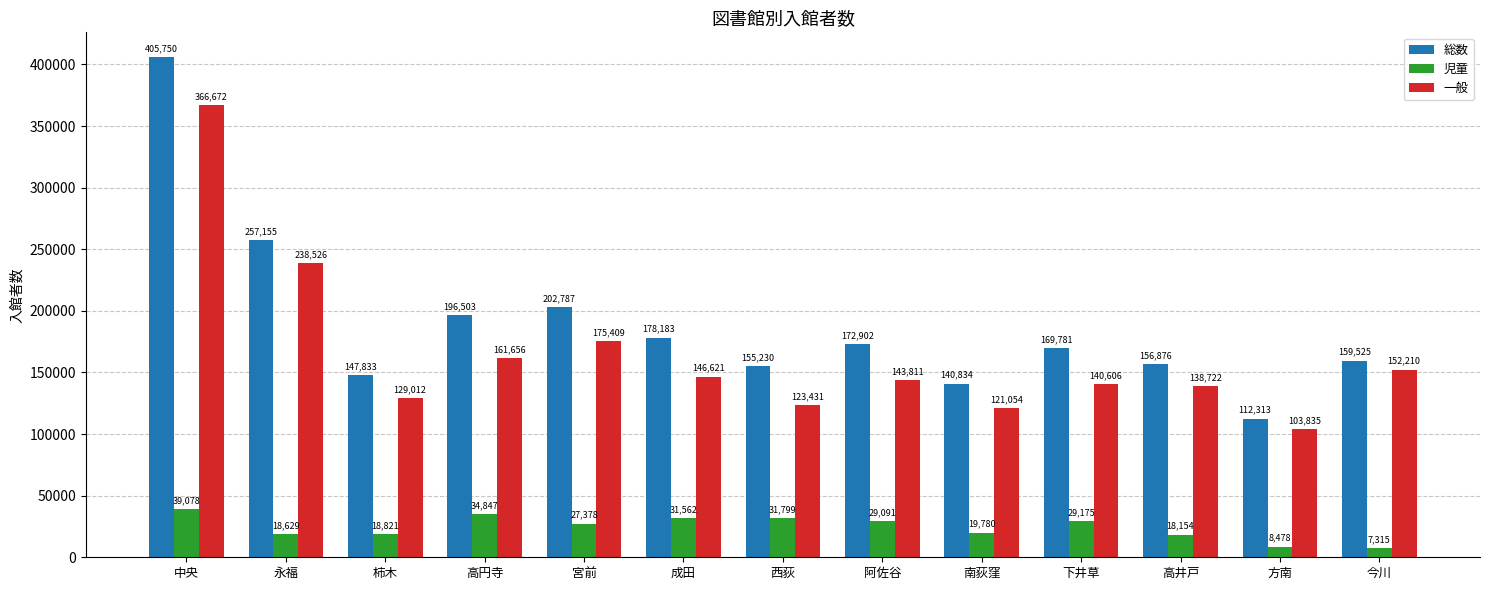

What is the difference between the second highest and second lowest values in the 一般 series?

117472